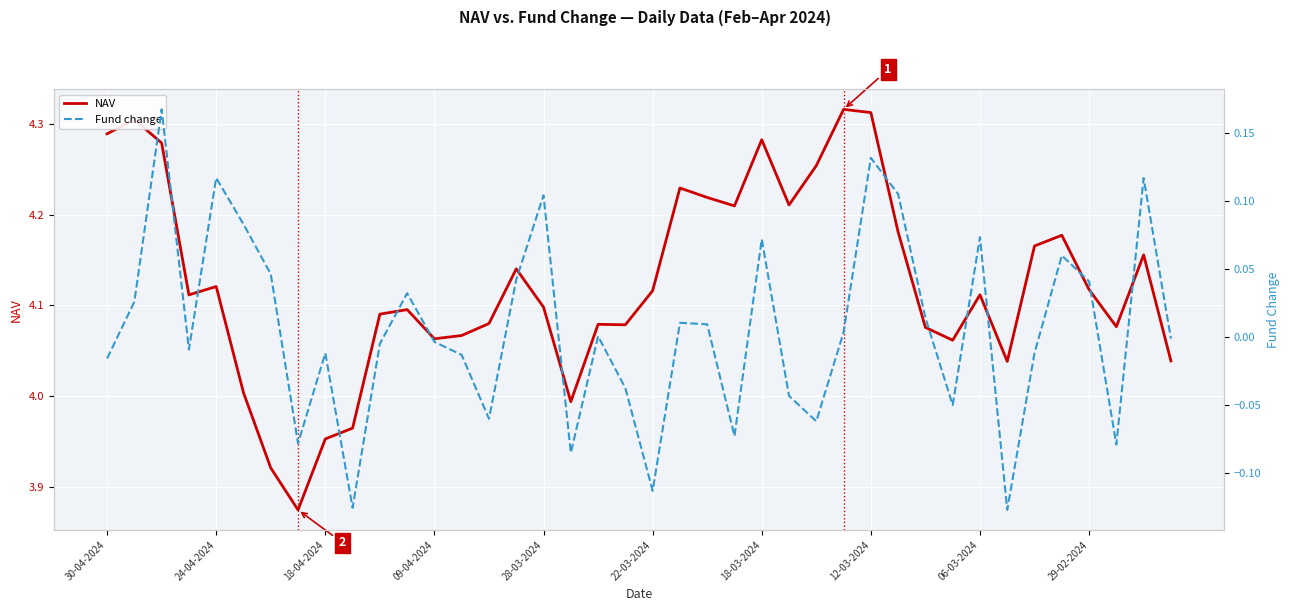

How many interior local valleys does the Fund change series have?

11